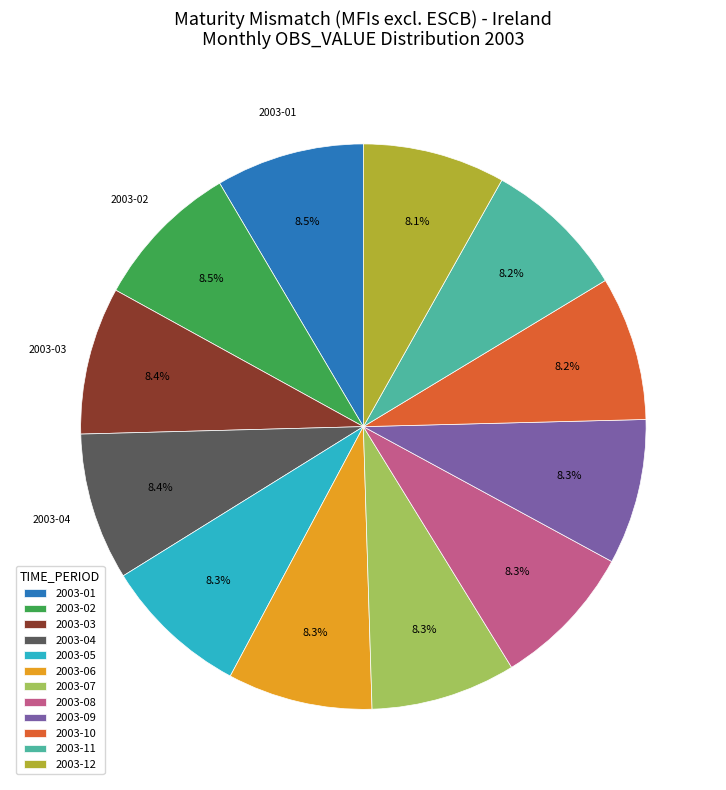

How many segments does this pie chart have?

12